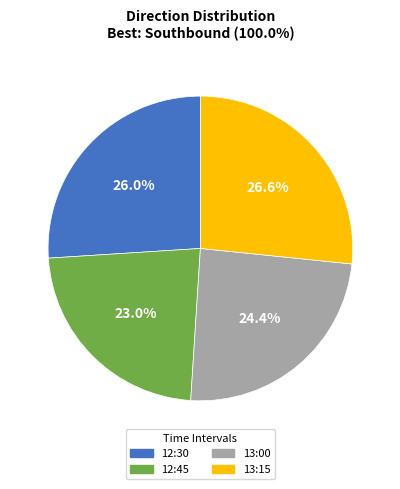

Is it true that 13:15 is 17% of the pie?

False